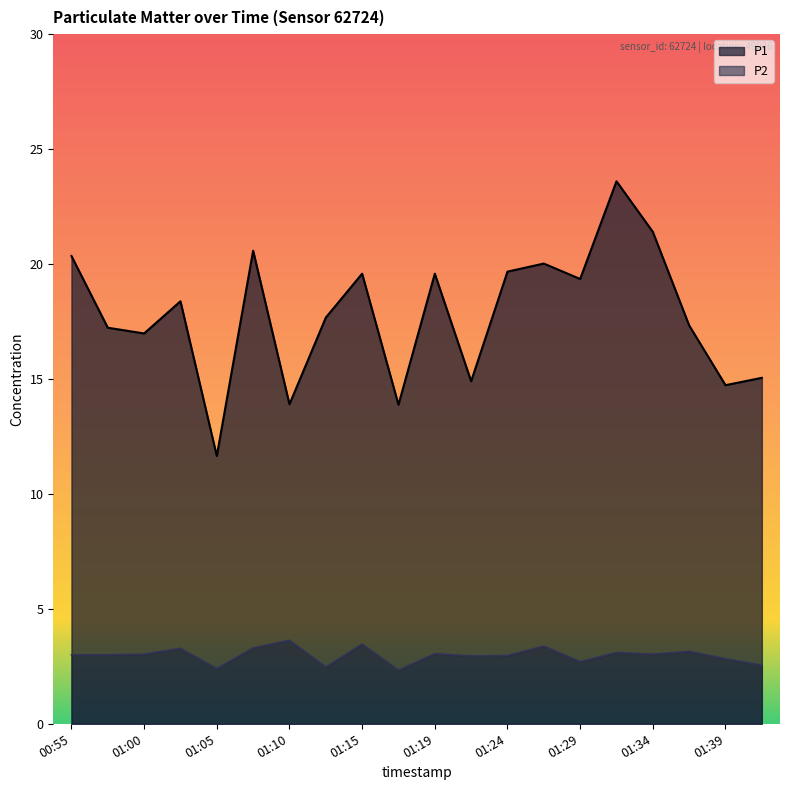

True or false: P1 and P2 intersect in this chart.

False